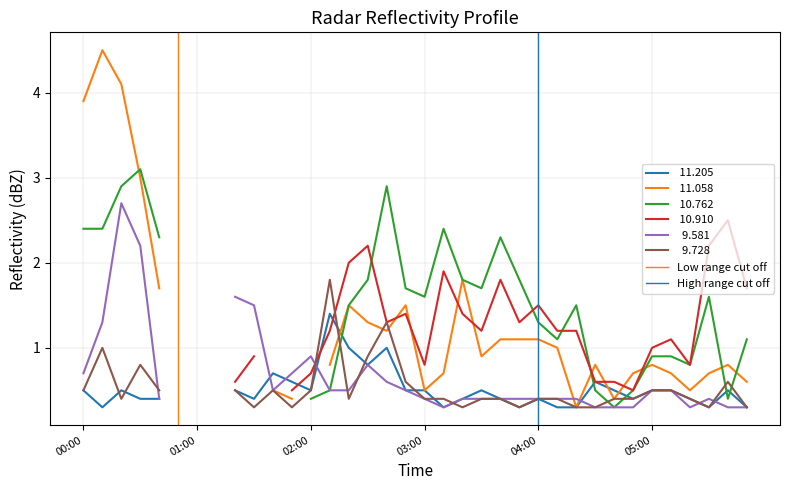

How many positive values does the High range cut off series have?

1